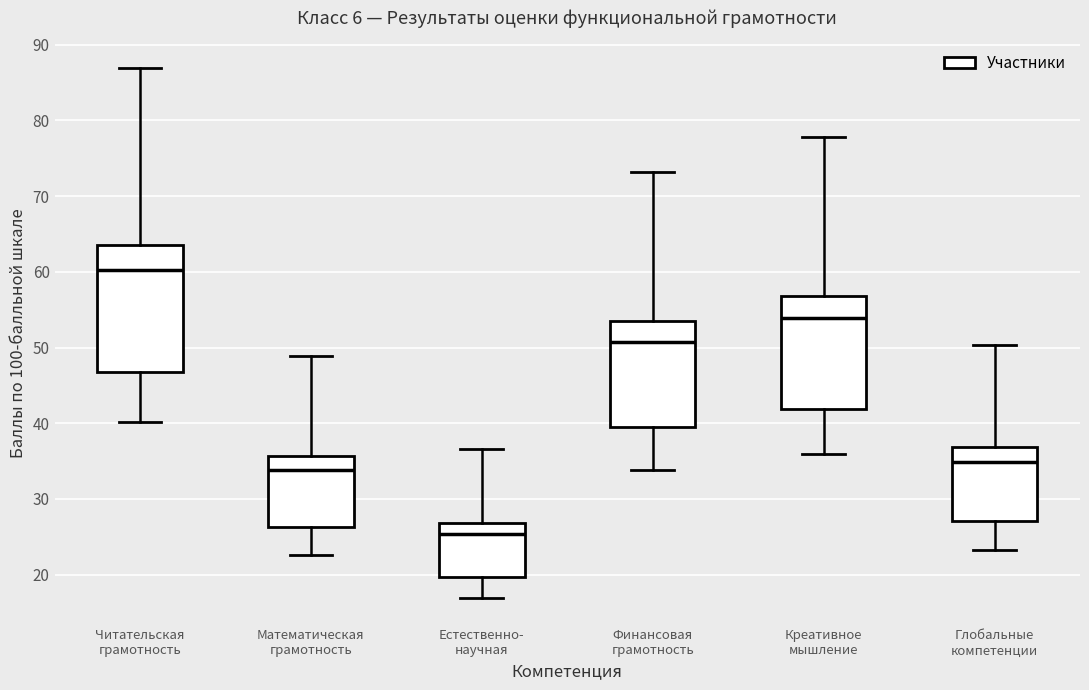

Reading left to right, read every box against the y-axis: the position of its median line, the range the box covers, and the ends of its whiskers. The values are not printed on the chart, so give them approximately, as read against the axis.

Читательская грамотность: median 60, box 47 to 64, whiskers 40 to 87
Математическая грамотность: median 34, box 26 to 36, whiskers 23 to 49
Естественно- научная: median 25, box 20 to 27, whiskers 17 to 37
Финансовая грамотность: median 51, box 39 to 54, whiskers 34 to 73
Креативное мышление: median 54, box 42 to 57, whiskers 36 to 78
Глобальные компетенции: median 35, box 27 to 37, whiskers 23 to 50